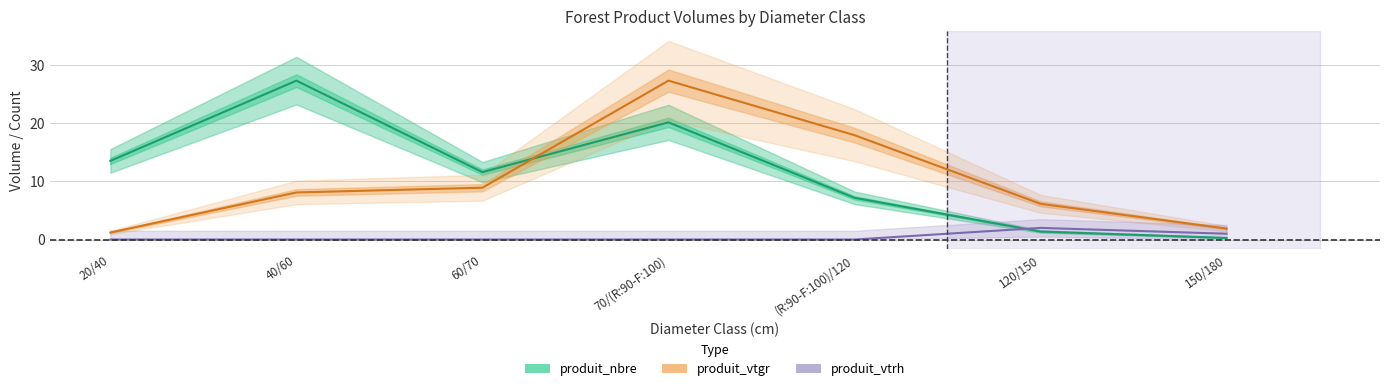

What is the label of the 3rd point from the right?

(R:90-F:100)/120